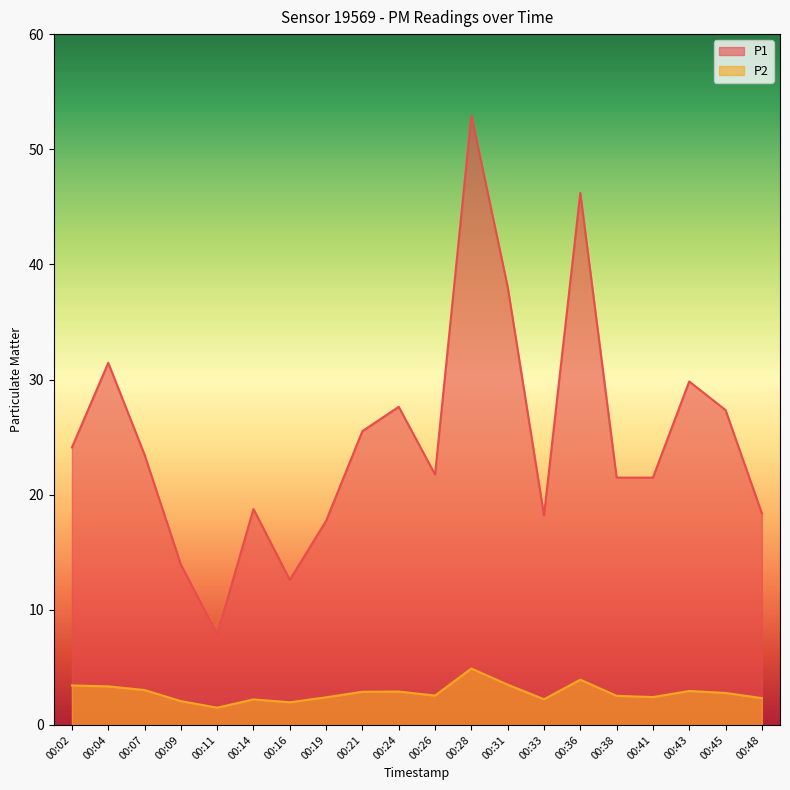

Is the value of P1 at 00:11 greater than the value of P2 at 00:14?

Yes